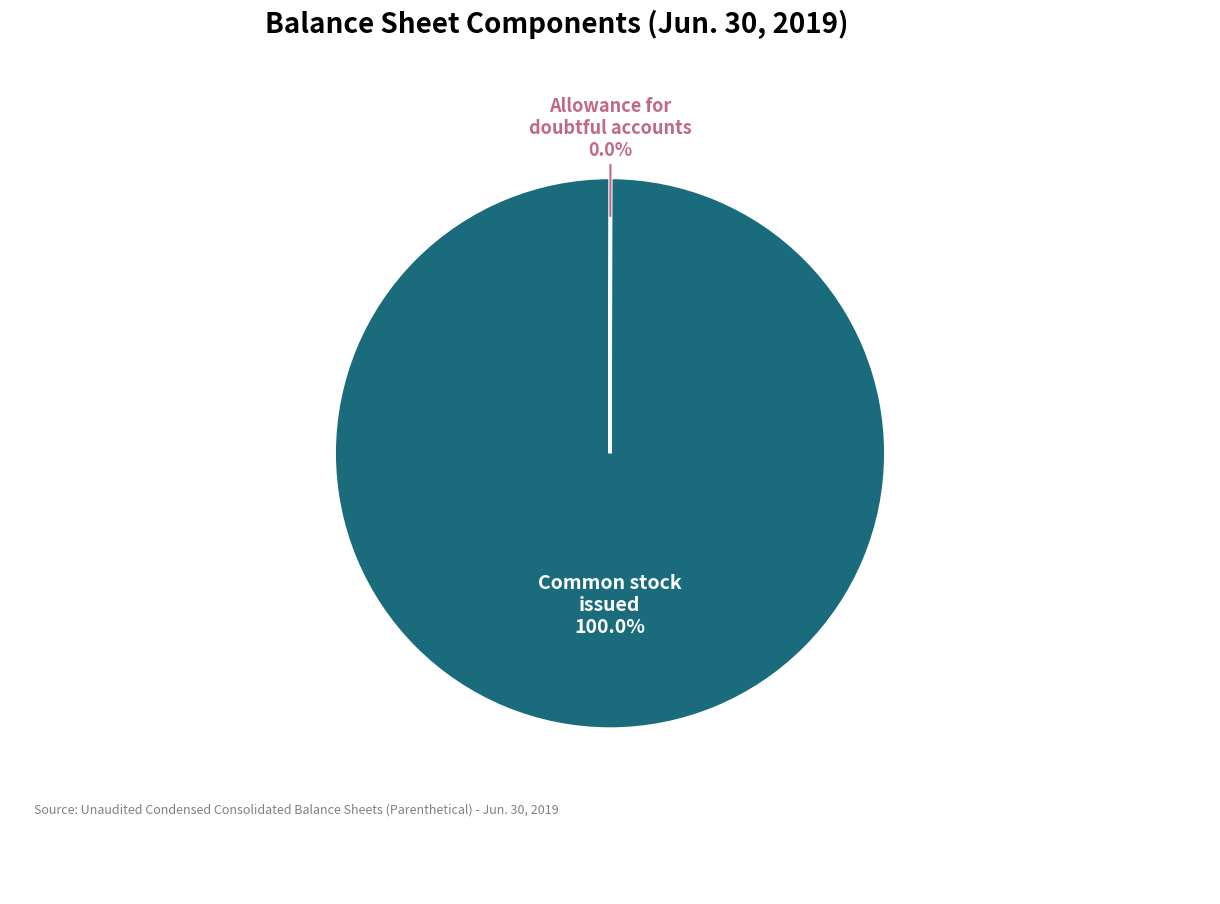

Does any single category account for the majority?

Yes